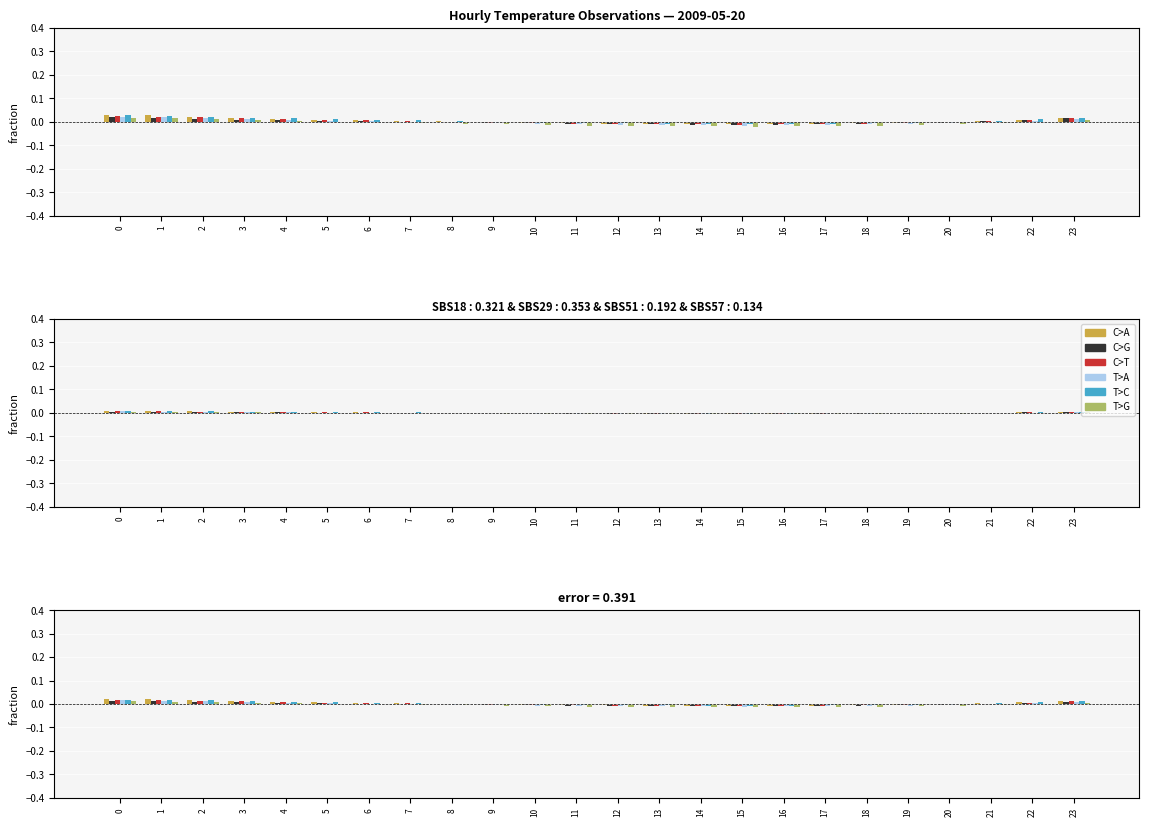

Which series has the largest total across all categories?

T>C